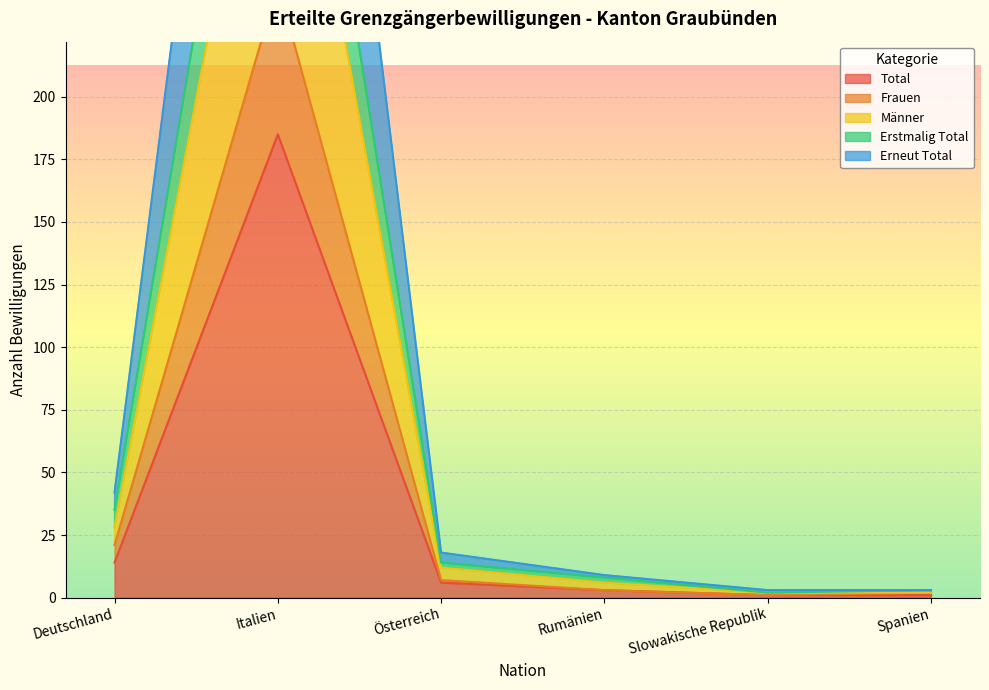

Where is the first local maximum for Männer?

Italien